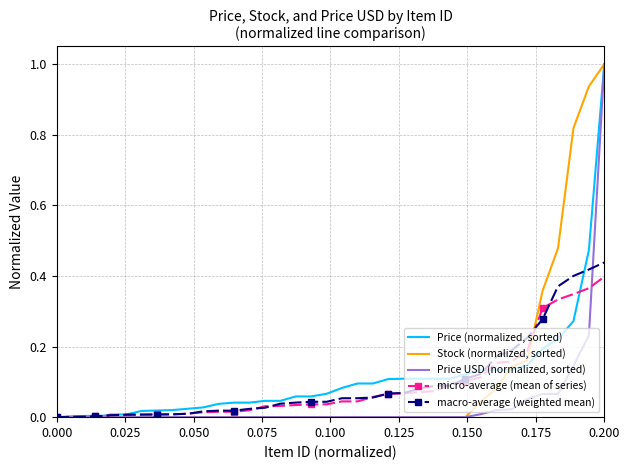

What is the greatest value displayed?

1.0